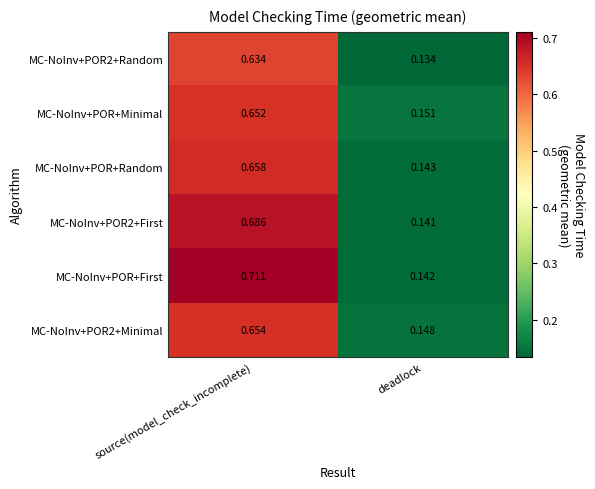

Rank the series at source(model_check_incomplete) from lowest to highest value.

MC-NoInv+POR2+Random, MC-NoInv+POR+Minimal, MC-NoInv+POR2+Minimal, MC-NoInv+POR+Random, MC-NoInv+POR2+First, MC-NoInv+POR+First